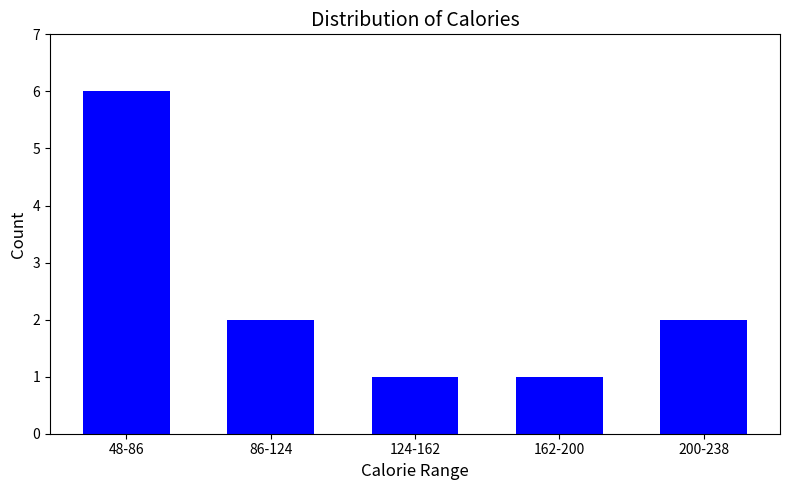

Reading left to right, extract all data points from this chart.

48-86=6	86-124=2	124-162=1	162-200=1	200-238=2